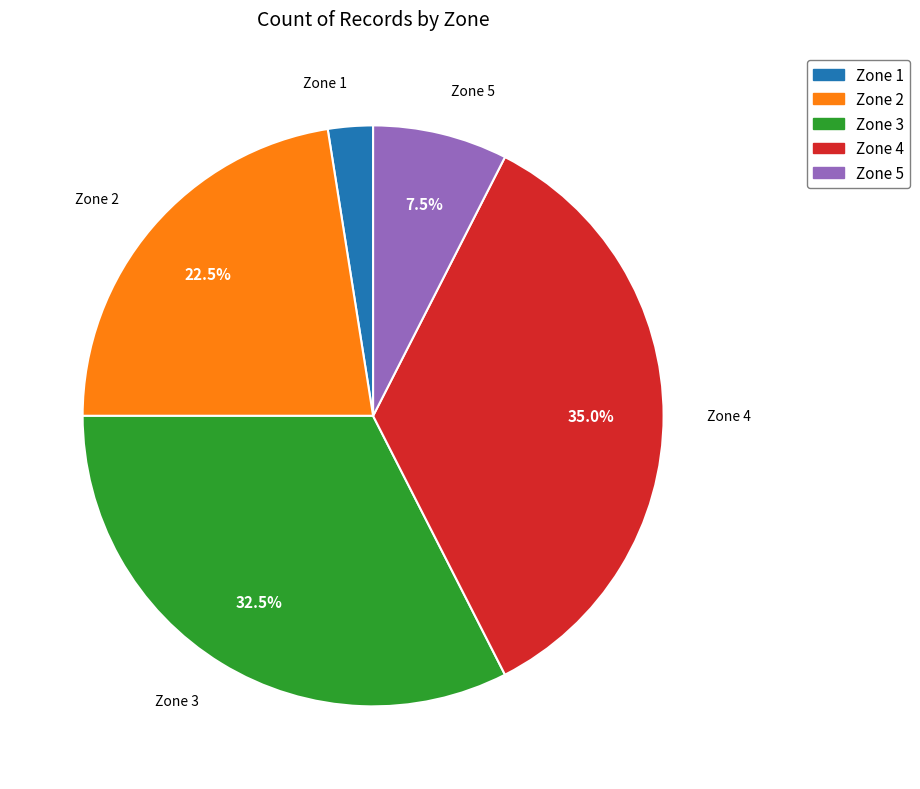

Is Zone 2 the majority of the pie?

No